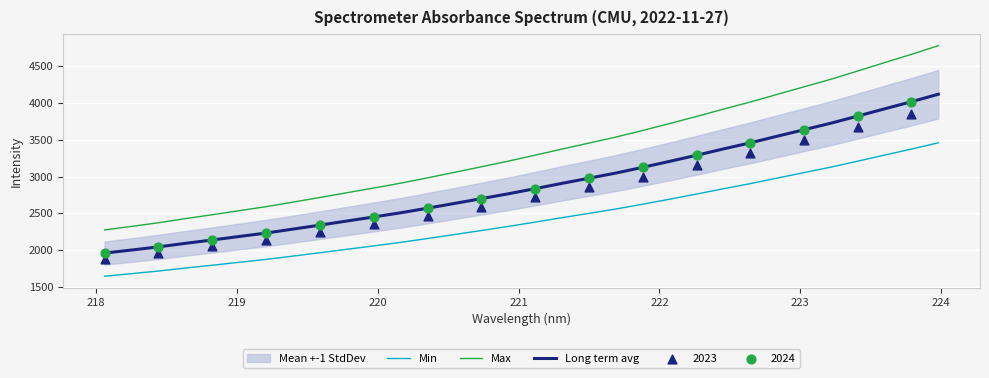

Which series reaches the maximum Y coordinate?

Max